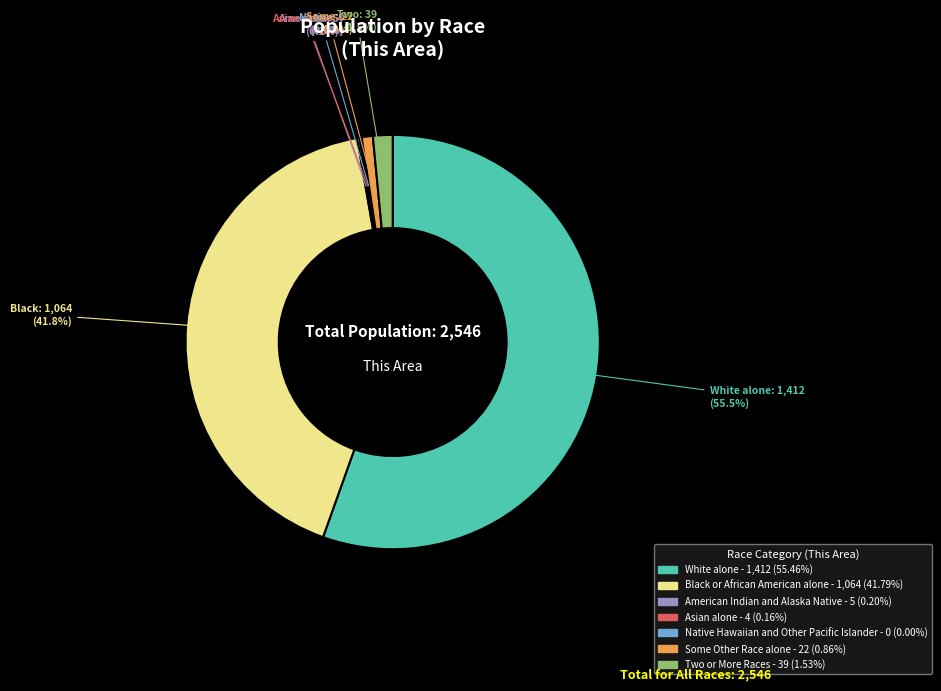

What is the smallest slice in the pie chart?

Native Hawaiian and Other Pacific Islander